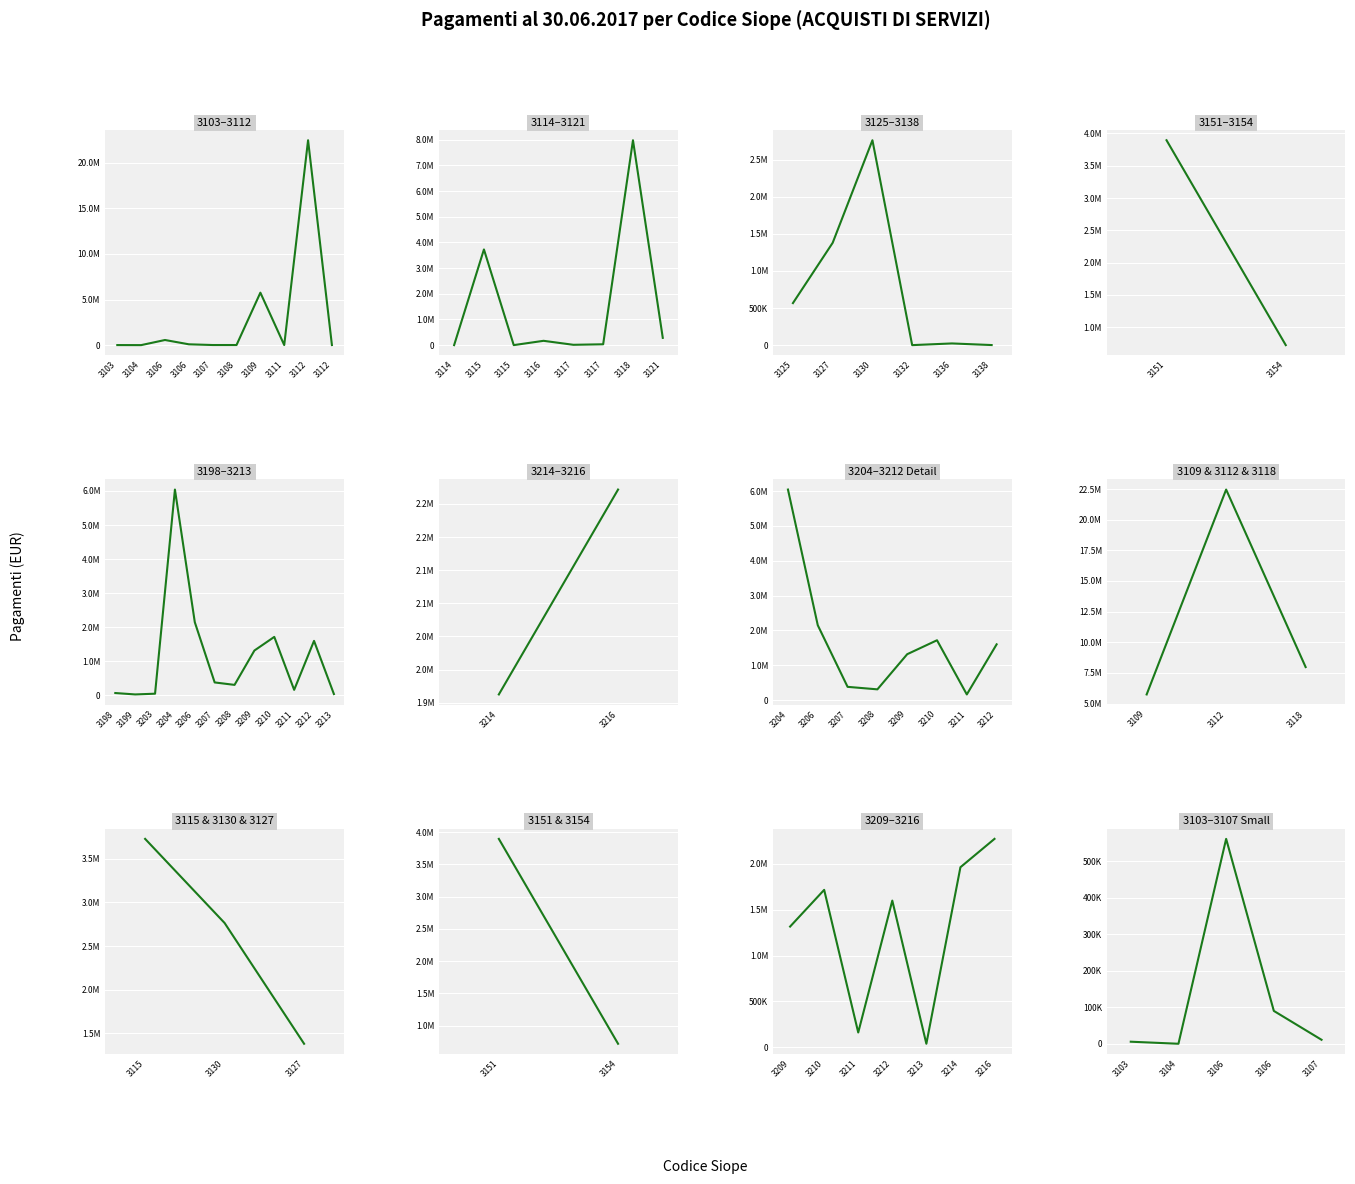

Where is the first local maximum?

3106